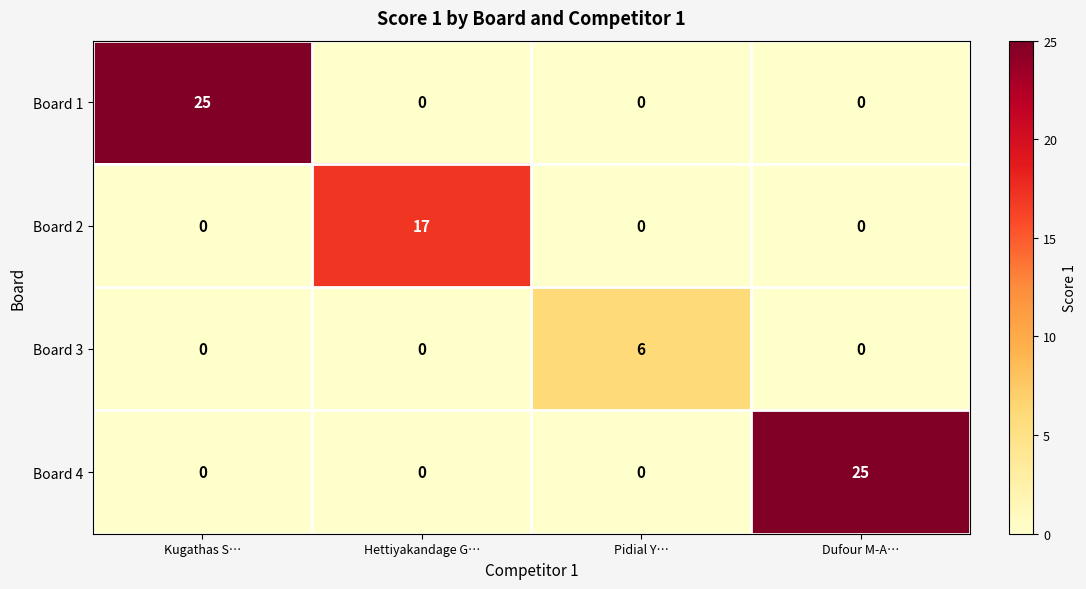

Reading left to right, extract all data points from this chart.

Board 1: Kugathas S…=25	Hettiyakandage G…=0	Pidial Y…=0	Dufour M-A…=0
Board 2: Kugathas S…=0	Hettiyakandage G…=17	Pidial Y…=0	Dufour M-A…=0
Board 3: Kugathas S…=0	Hettiyakandage G…=0	Pidial Y…=6	Dufour M-A…=0
Board 4: Kugathas S…=0	Hettiyakandage G…=0	Pidial Y…=0	Dufour M-A…=25